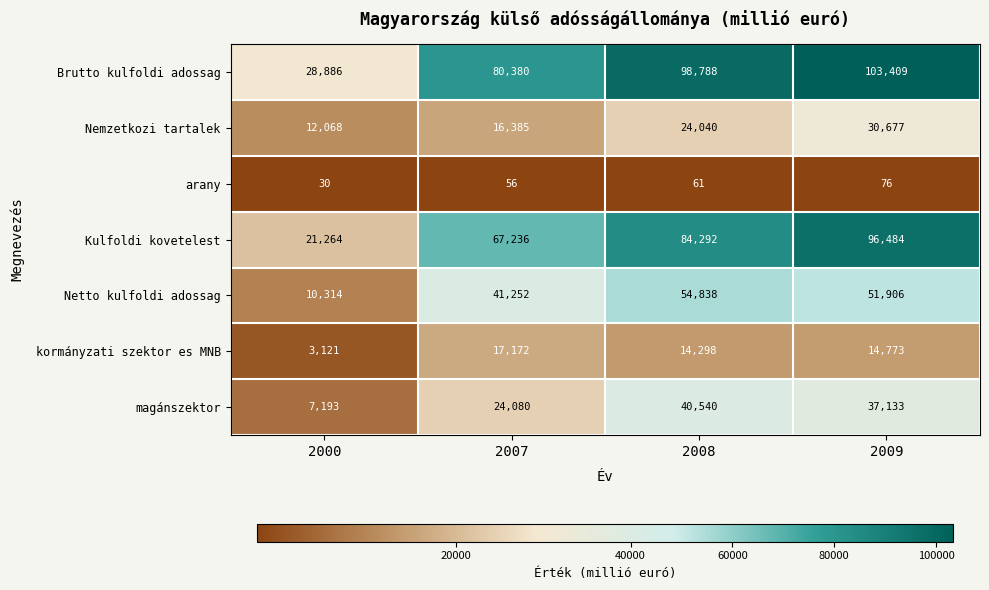

Which category has the highest value across all series?

2009